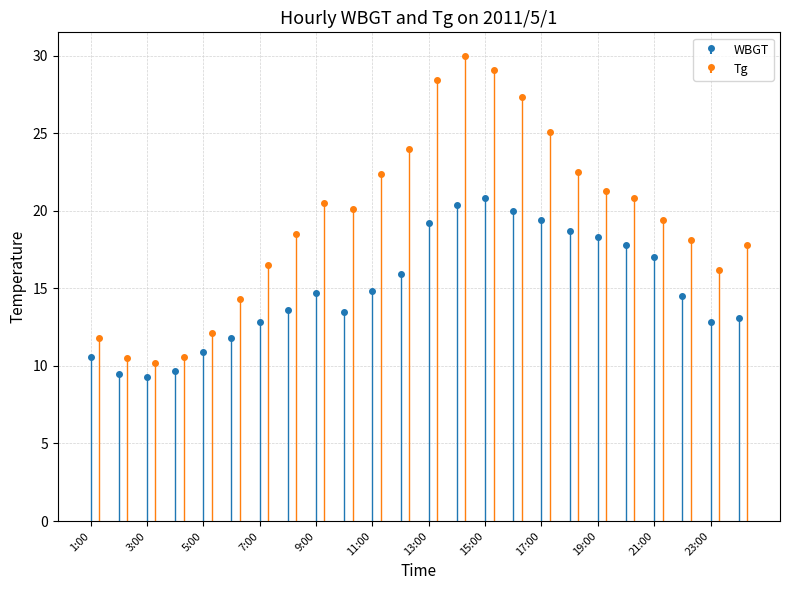

How many data points in WBGT are above 14?

13